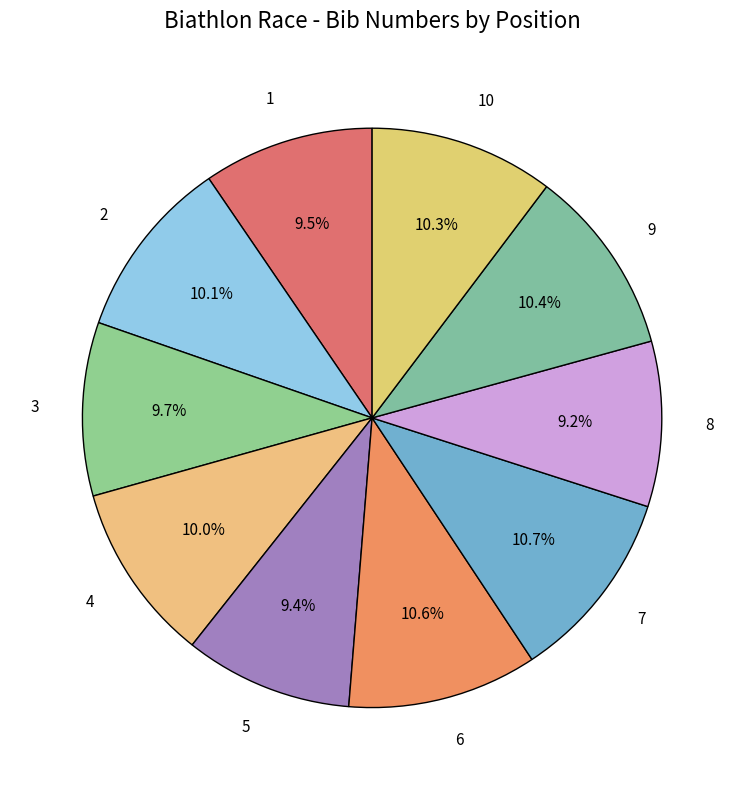

Count the number of slices in the pie.

10